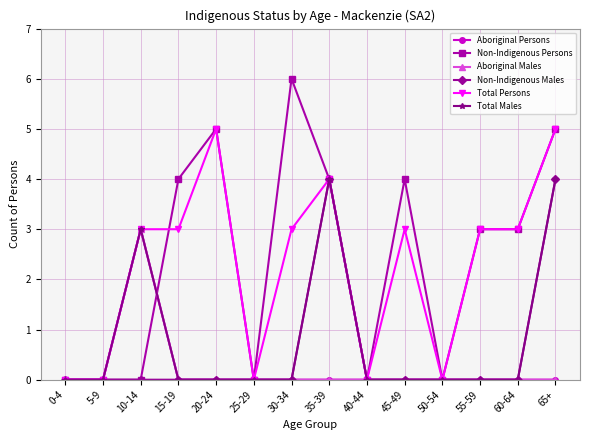

Does the chart have visible grid lines?

Yes